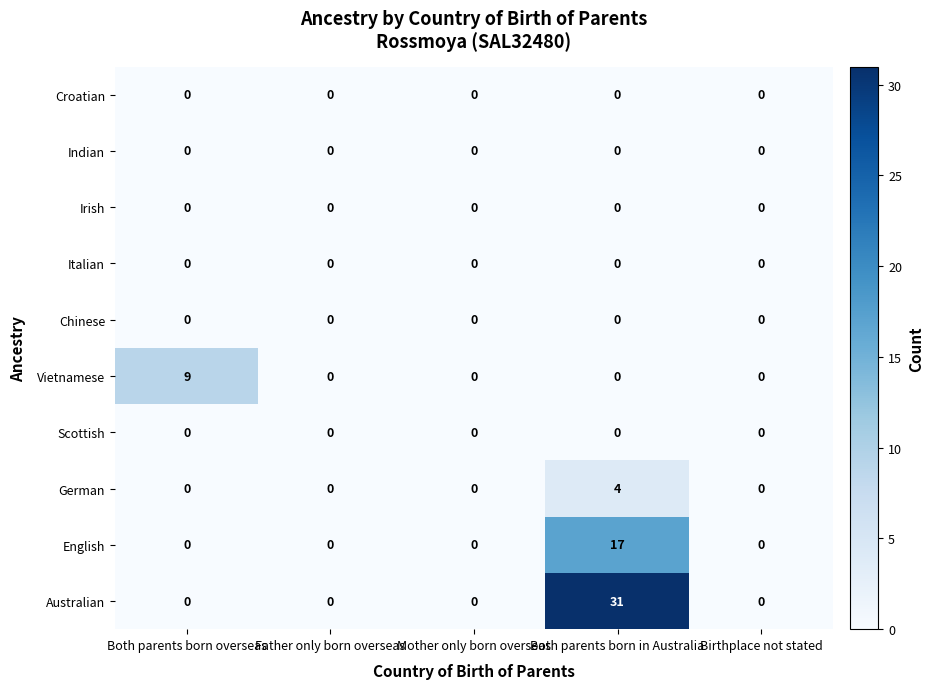

What is the maximum value shown in the chart?

31